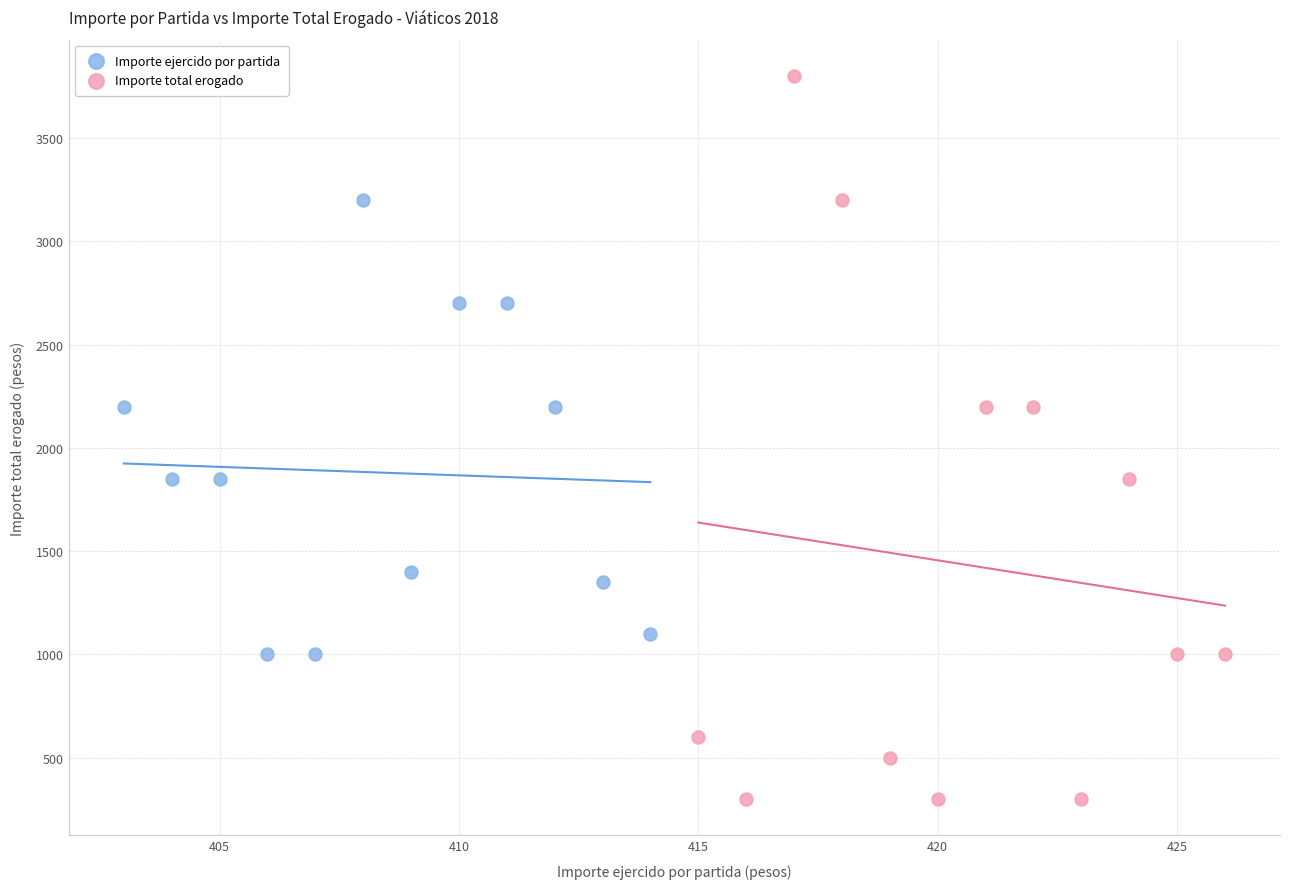

Which series contains the lowest Y value?

Importe total erogado